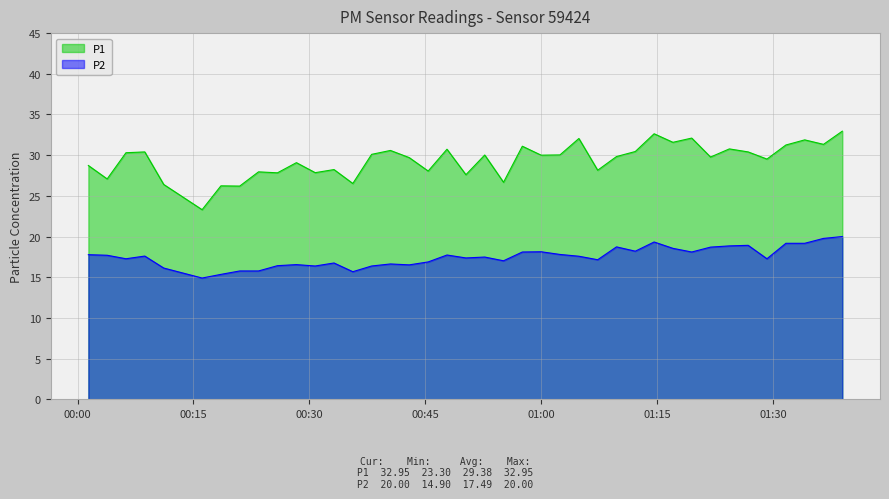

Which series has the largest total across all categories?

P1